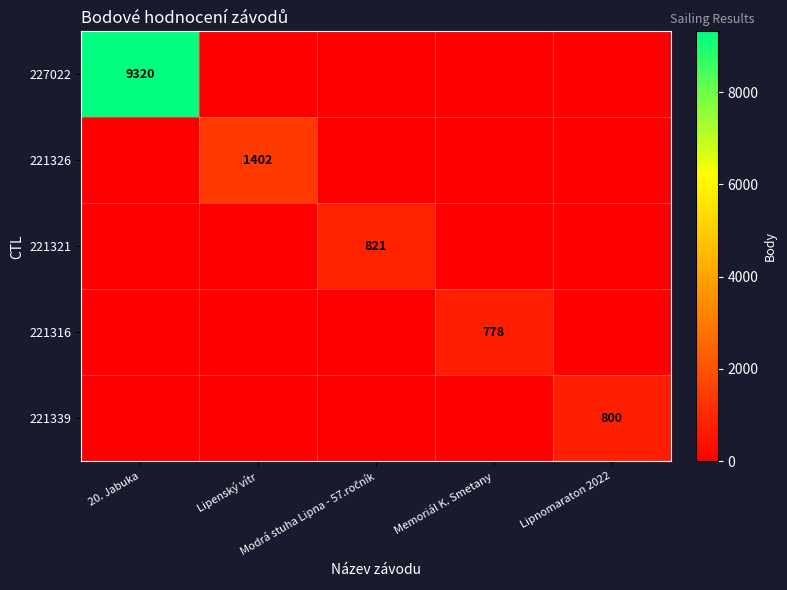

The 227022 series shows -3050 at Lipnomaraton 2022. True or false?

False